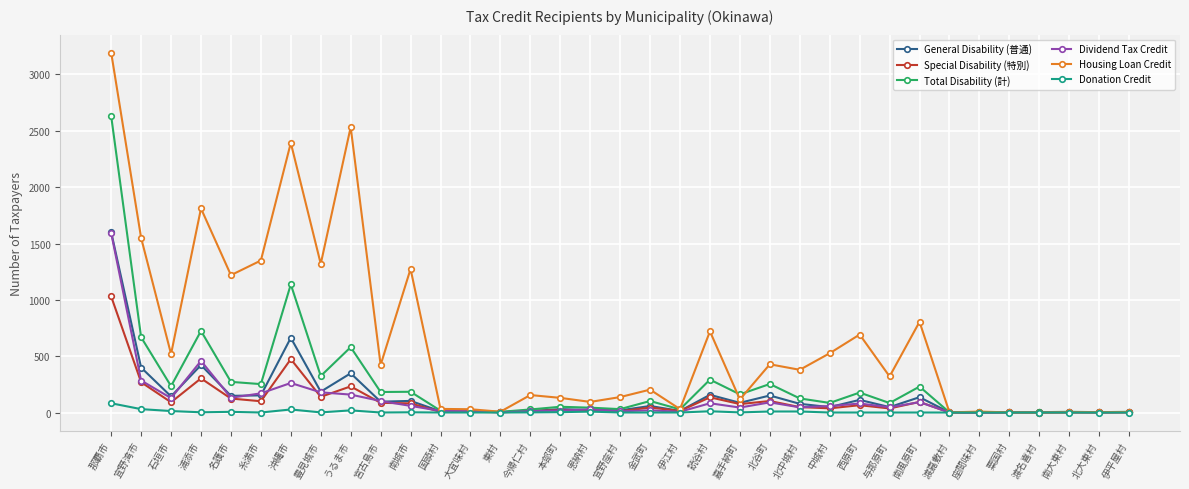

The Special Disability (特別) series shows 30 at 豊見城市. True or false?

False